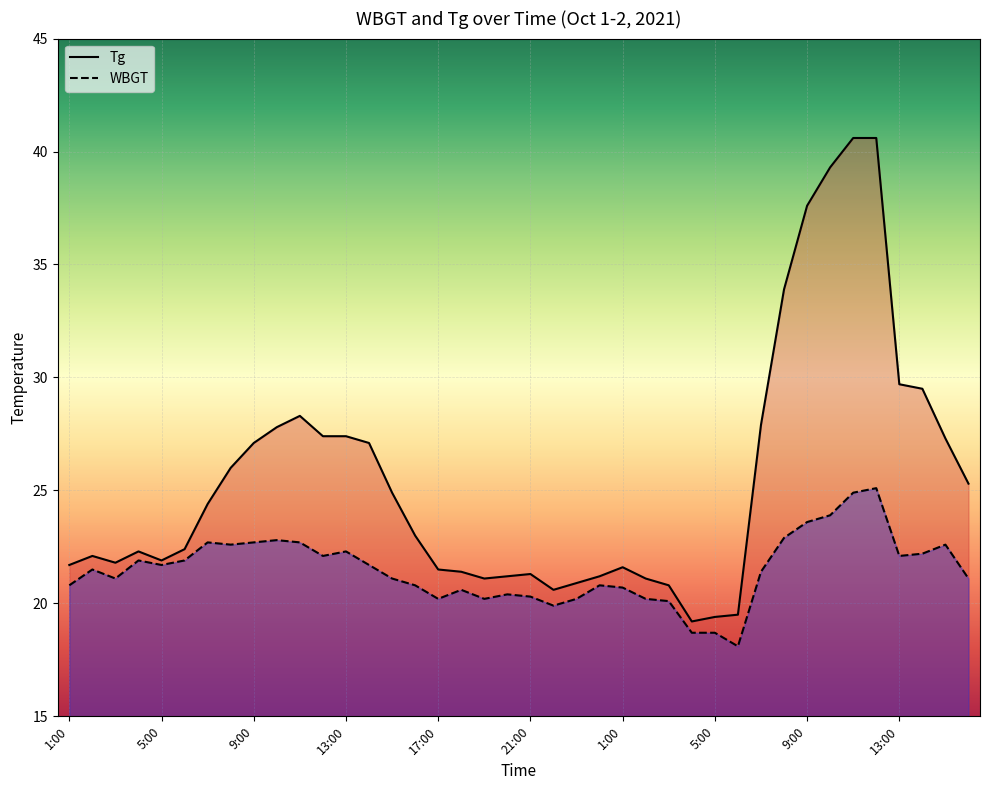

How many lines are shown in the chart?

2